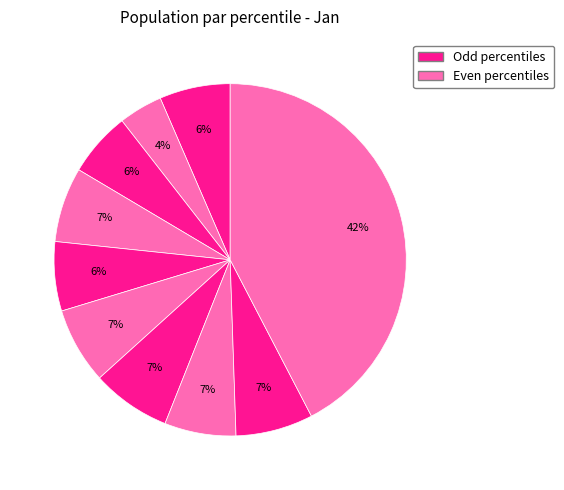

How many segments does this pie chart have?

10